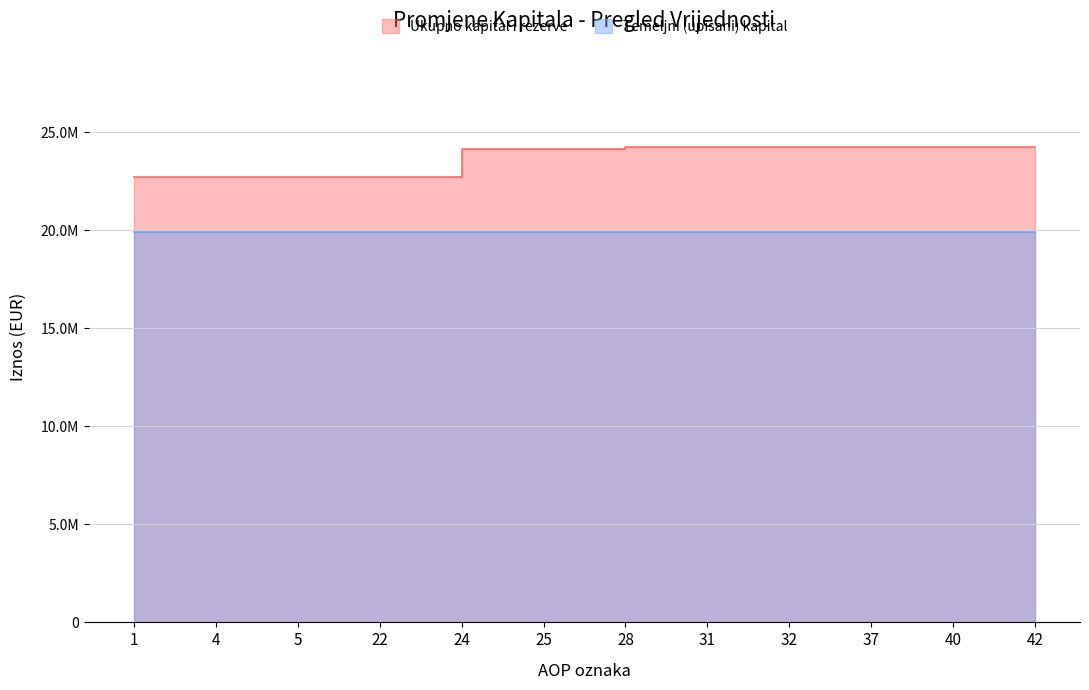

True or false: the data has more than 2 interior local peaks.

False